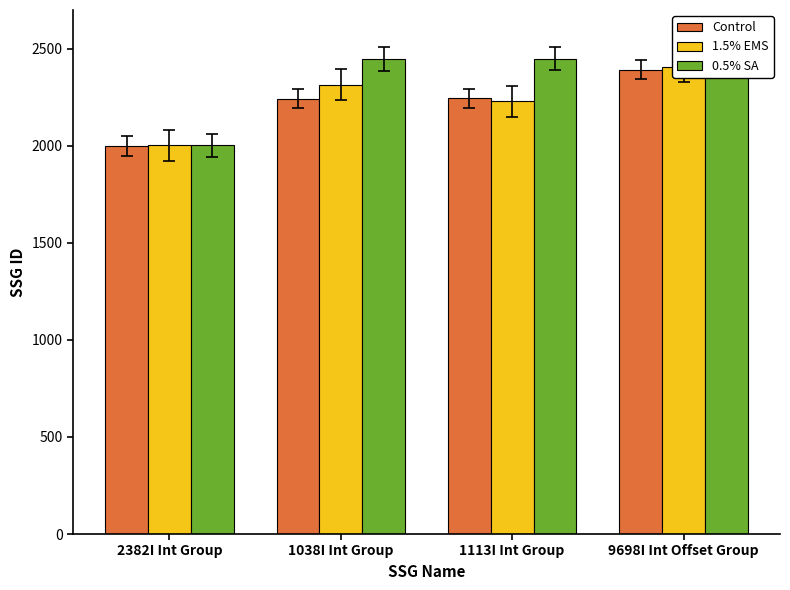

Where does the 1.5% EMS series first go above 2315?

9698I Int Offset Group